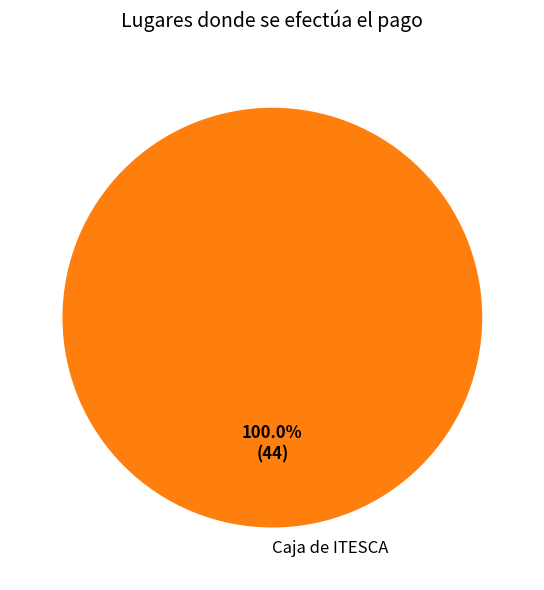

Is there any slice that represents more than half of the pie?

Yes